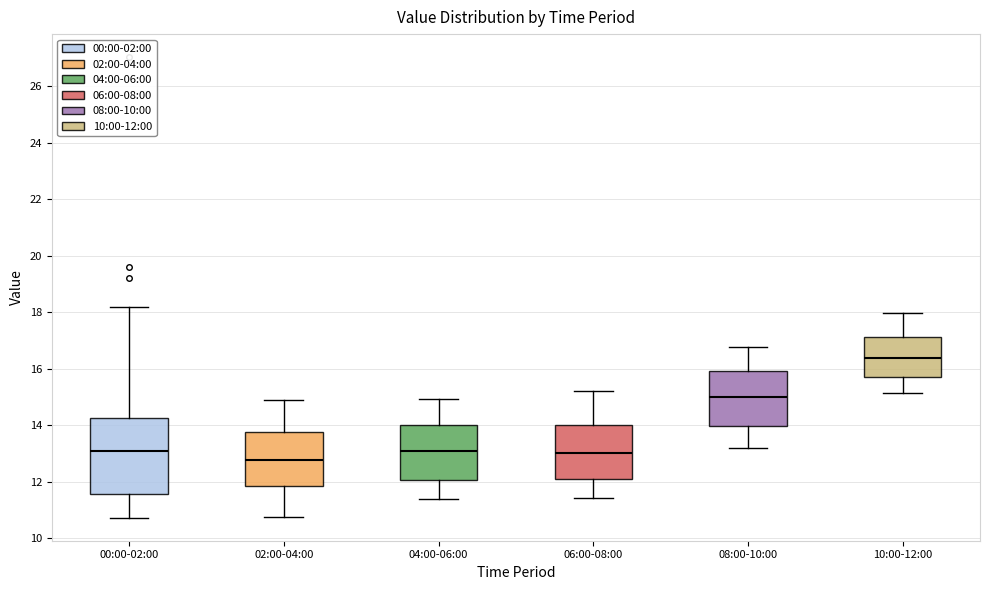

Where is the upper edge of the box for 08:00-10:00 on the y-axis? The values are not printed on the chart, so give them approximately, as read against the axis.

16.0